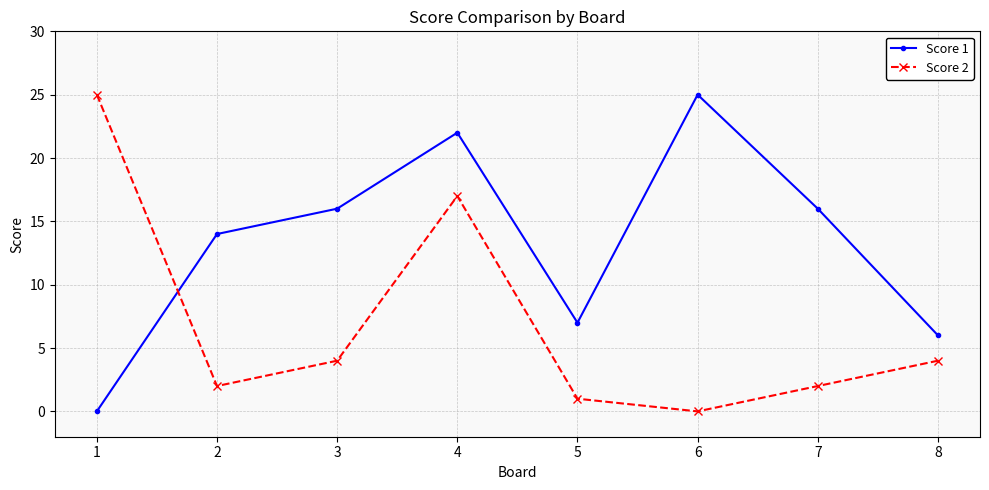

After their last crossing, which series has the higher values: Score 1 or Score 2?

Score 1